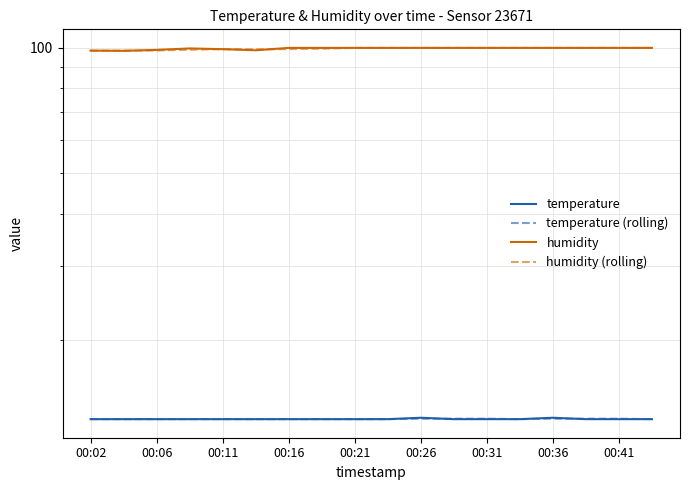

At which category does temperature (rolling) reach its first local valley?

13